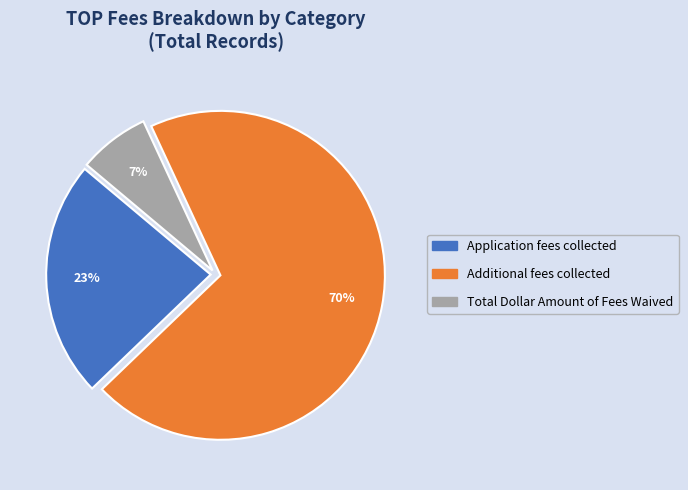

How many segments does this pie chart have?

3